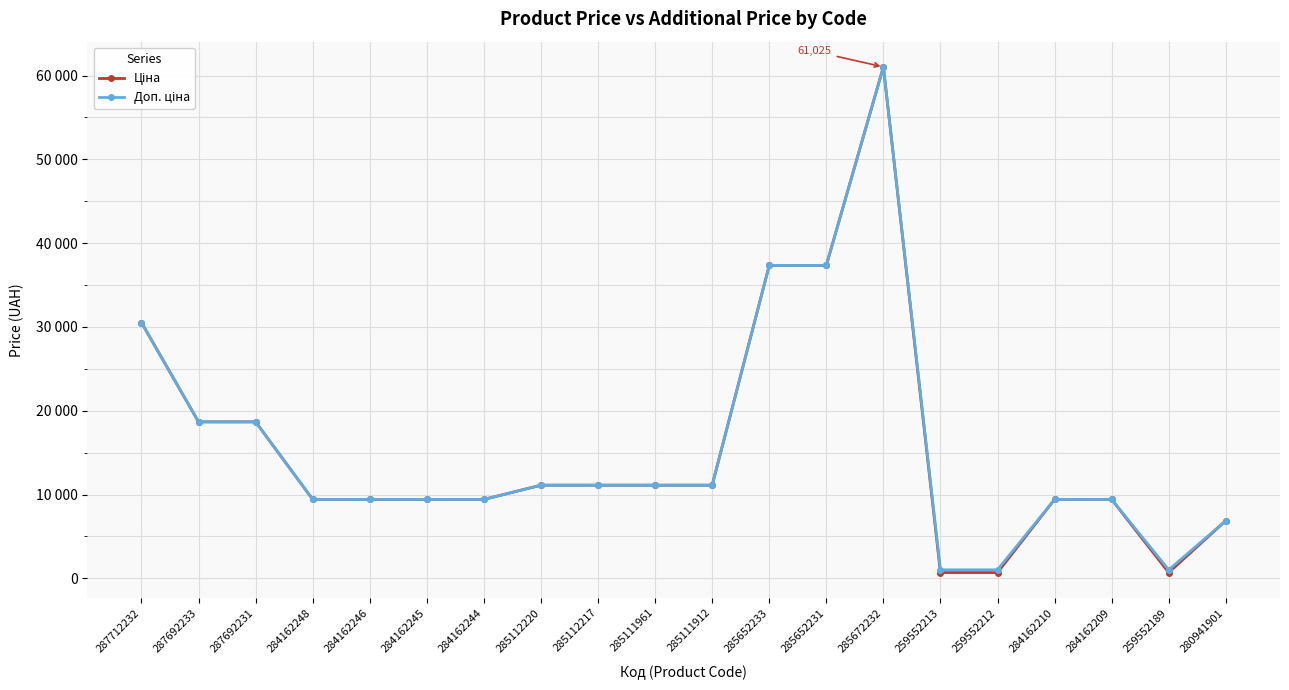

Does the chart have visible grid lines?

Yes